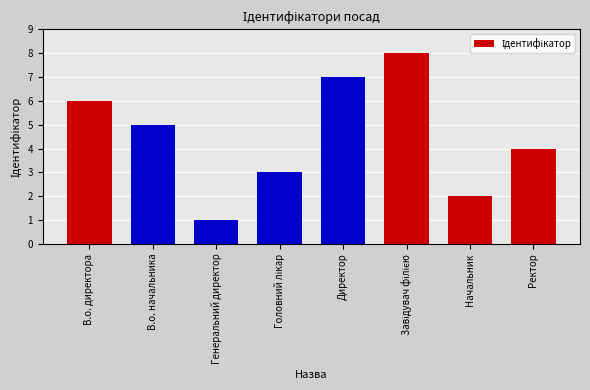

The value at В.о. директора is 10. True or false?

False